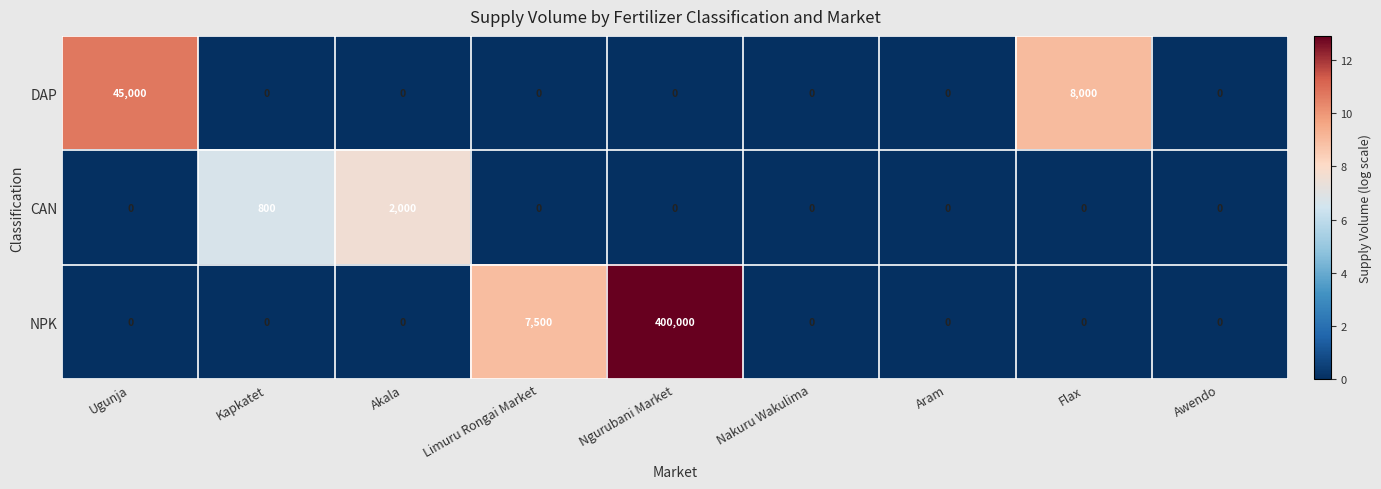

What is the highest value of the DAP series?

45000